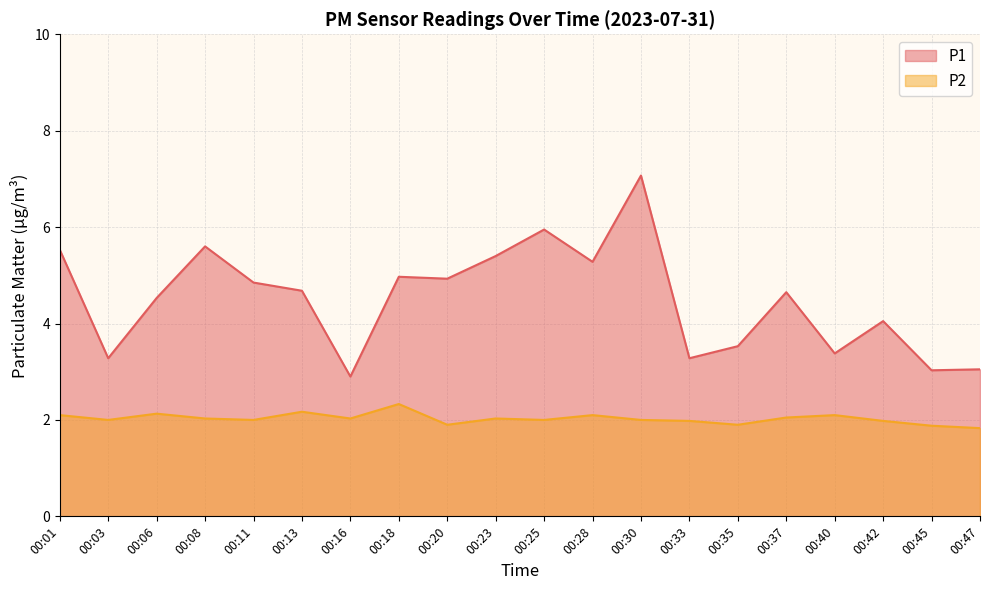

Between 00:40 and 00:42, which series saw the biggest shift?

P1